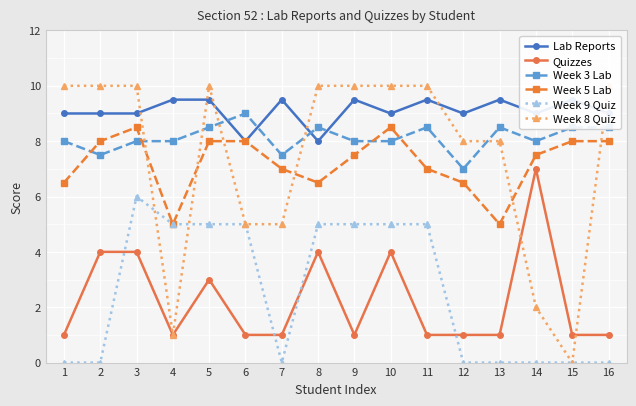

Does the chart display data point markers on the line(s)?

Yes